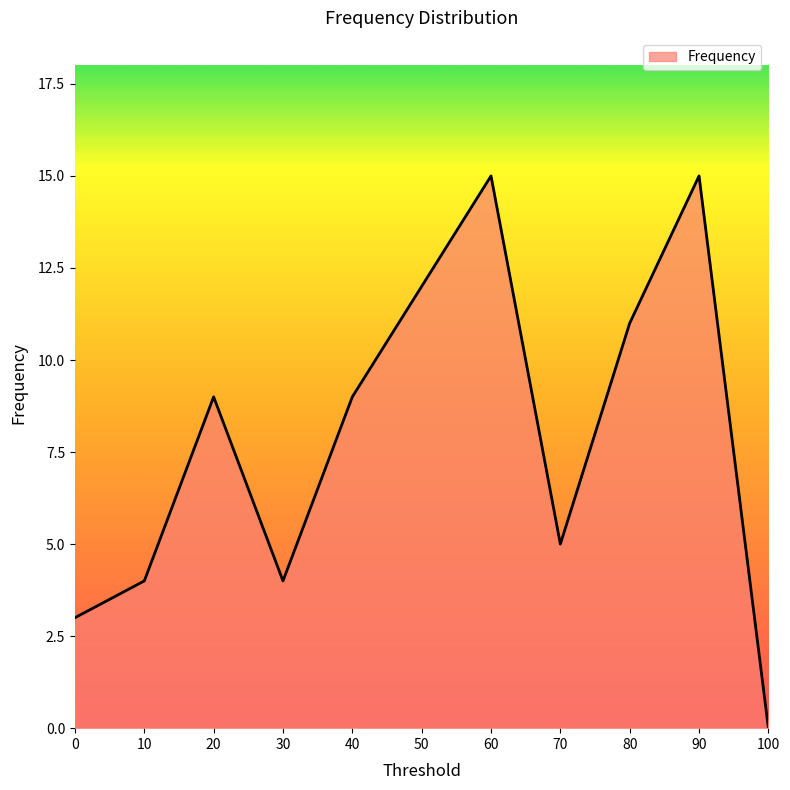

The value at 70 is 2. True or false?

False